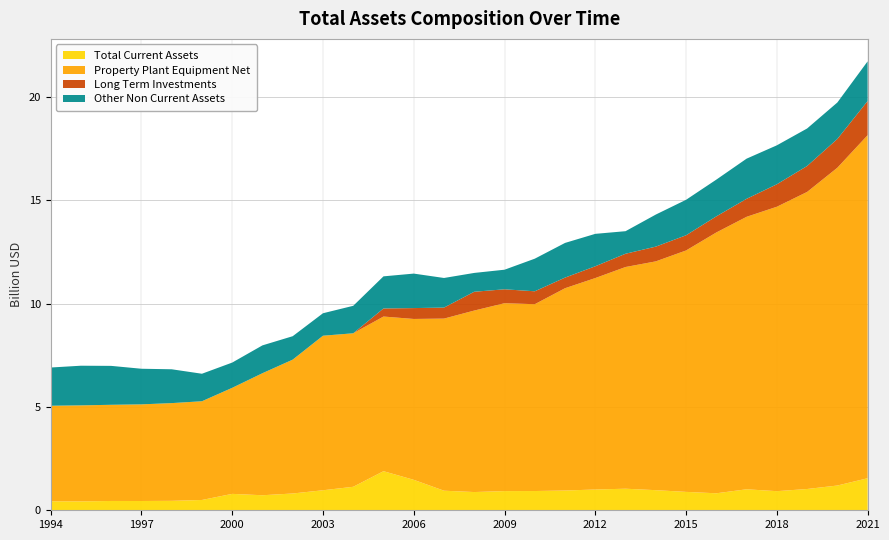

Reading right to left, extract all data points from this chart.

Total Current Assets: 1551100000	1198319000	1030030000	924991000	1016288000	822219000	890516000	973435000	1043609000	1005726000	956470000	931930000	928737000	882482000	947447000	1474662000	1891392000	1137130000	969047000	812688000	727405000	793913000	498800000	456800000	449100000	450300000	430500000	435600000
Property Plant Equipment Net: 16603798000	15381704000	14377787000	13766668000	13188077000	12624254000	11684969000	11074575000	10731296000	10234243000	9791687000	9042817000	9093436000	8784936000	8330643000	7785828000	7486167000	7430001000	7480090000	6479398000	5907315000	5133193000	4778500000	4730600000	4677600000	4655100000	4647100000	4624100000
Long Term Investments: 1653167000	1392944000	1255870000	1087235000	871000000	779586000	735196000	713866000	642007000	570625000	513733000	625134000	673511000	909958000	533000000	526000000	391000000	0	0	0	0	0	0	0	0	0	0	0
Other Non Current Assets: 1921464000	1764884000	1815560000	1885308000	1943717000	1778194000	1717577000	1551656000	1091774000	1569021000	1678557000	1577870000	948091000	910995000	1432622000	1669453000	1554086000	1329616000	1087241000	1133720000	1347028000	1222045000	1331200000	1637300000	1723700000	1883900000	1919500000	1850100000